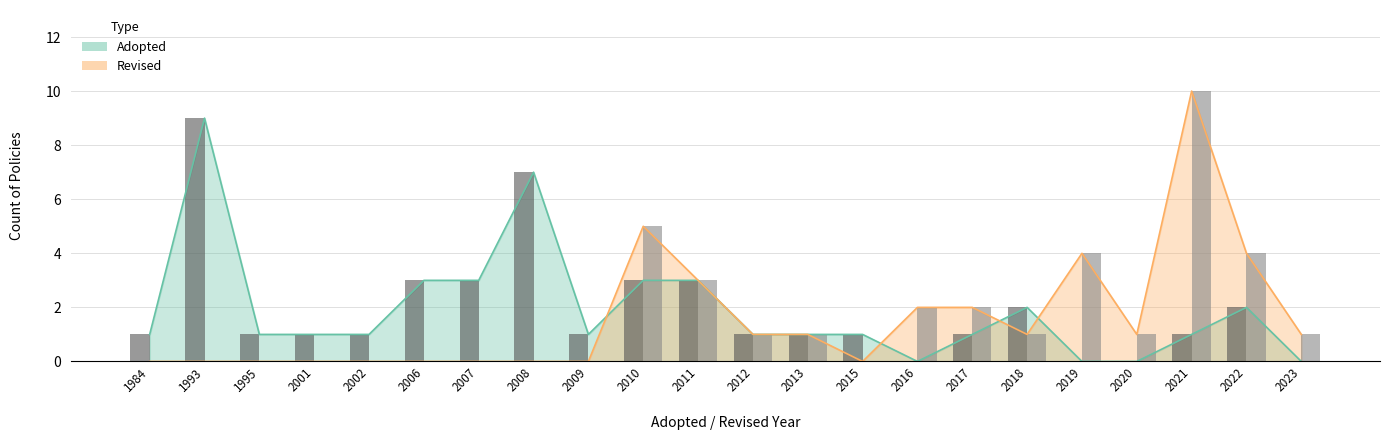

What is the difference between the Adopted (bar) values at 2019 and 2013?

1